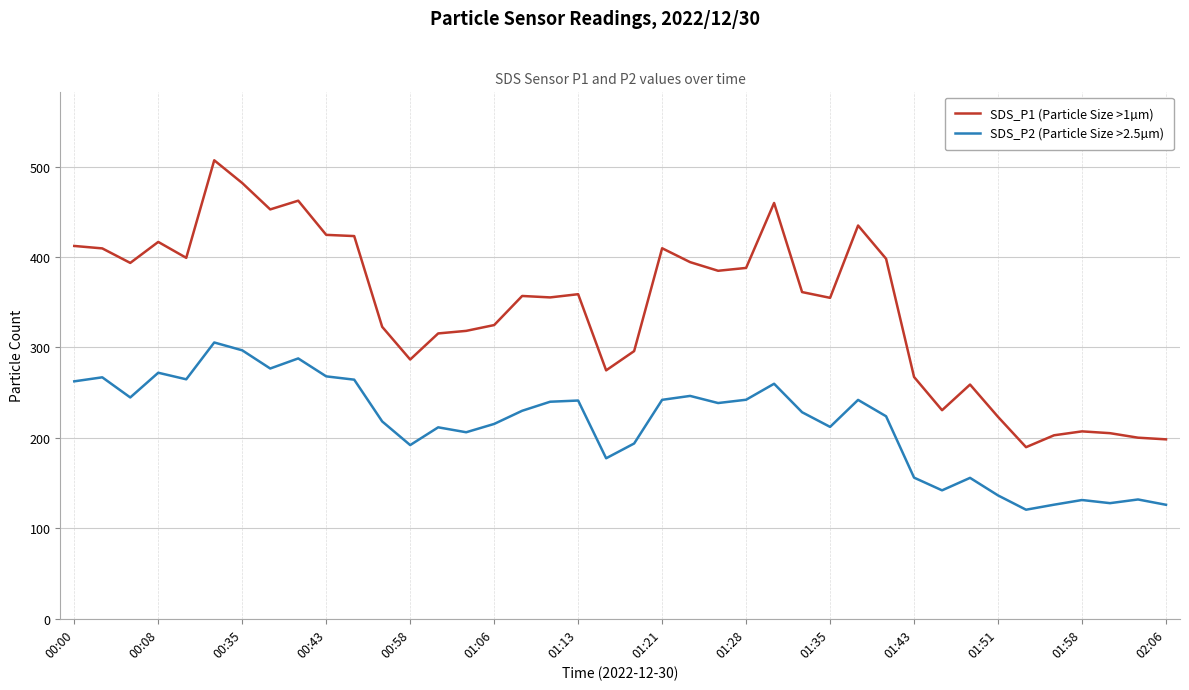

Which series has the largest total across all categories?

SDS_P1 (Particle Size >1µm)